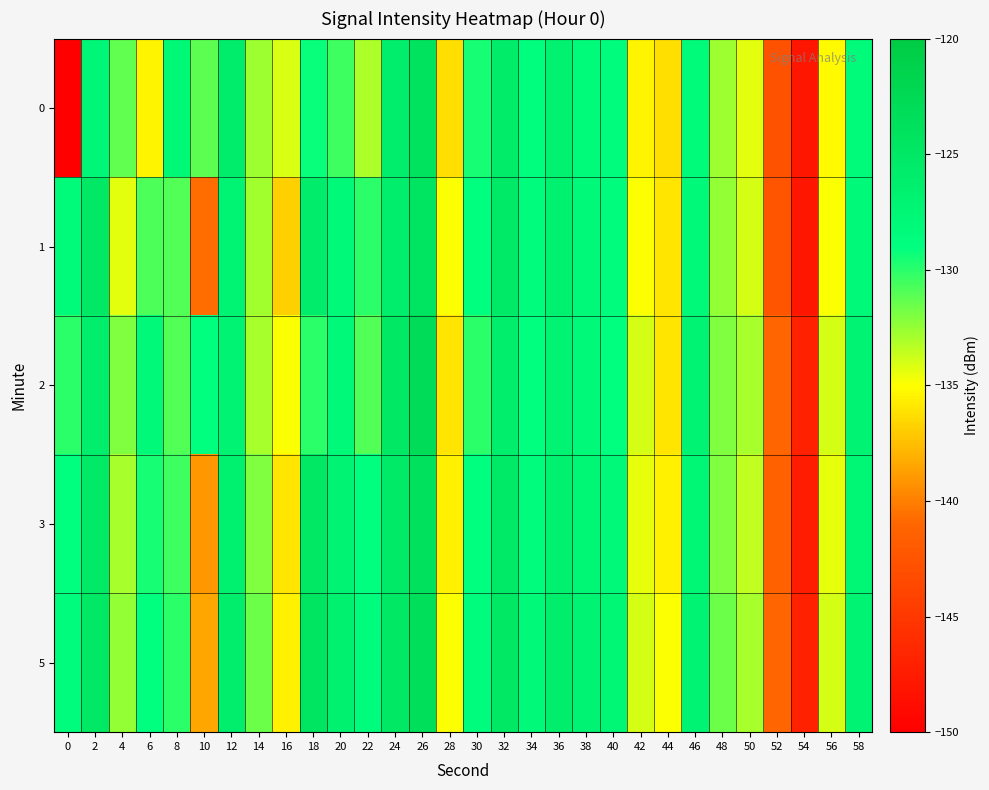

Reading right to left, transcribe all the data shown in this chart.

0: 58=-128.3	56=-135.2	54=-148.0	52=-142.7	50=-134.4	48=-132.7	46=-128.2	44=-136.2	42=-135.4	40=-128.5	38=-128.3	36=-126.7	34=-128.9	32=-125.7	30=-129.6	28=-136.2	26=-124.2	24=-126.0	22=-133.1	20=-130.5	18=-129.2	16=-134.1	14=-132.7	12=-126.0	10=-131.2	8=-127.8	6=-135.4	4=-131.4	2=-127.6	0=-217.0
1: 58=-128.0	56=-135.0	54=-148.0	52=-142.5	50=-134.0	48=-132.5	46=-128.0	44=-136.0	42=-135.0	40=-128.5	38=-128.0	36=-126.5	34=-128.5	32=-125.5	30=-129.0	28=-135.0	26=-124.5	24=-126.0	22=-130.0	20=-128.0	18=-125.8	16=-136.8	14=-132.8	12=-127.2	10=-140.6	8=-131.0	6=-130.8	4=-134.4	2=-125.0	0=-128.2
2: 58=-127.0	56=-134.0	54=-147.0	52=-141.0	50=-133.0	48=-132.0	46=-127.0	44=-136.0	42=-134.0	40=-129.0	38=-128.0	36=-127.0	34=-129.0	32=-126.0	30=-130.0	28=-136.0	26=-123.0	24=-125.0	22=-131.0	20=-128.0	18=-130.0	16=-135.0	14=-133.0	12=-127.0	10=-129.0	8=-131.0	6=-128.0	4=-132.0	2=-126.0	0=-130.0
3: 58=-127.5	56=-134.5	54=-147.5	52=-141.5	50=-133.5	48=-132.0	46=-127.5	44=-135.5	42=-134.5	40=-128.0	38=-127.5	36=-126.5	34=-128.5	32=-125.5	30=-129.0	28=-135.5	26=-124.0	24=-125.5	22=-129.0	20=-127.0	18=-125.0	16=-136.0	14=-132.0	12=-126.5	10=-139.0	8=-130.5	6=-129.5	4=-133.0	2=-125.5	0=-129.0
5: 58=-127.0	56=-134.0	54=-147.0	52=-141.0	50=-133.0	48=-131.5	46=-127.0	44=-135.0	42=-134.0	40=-127.5	38=-127.0	36=-126.0	34=-128.0	32=-125.0	30=-128.5	28=-135.0	26=-123.5	24=-125.0	22=-128.5	20=-126.5	18=-124.5	16=-135.5	14=-131.5	12=-126.0	10=-138.5	8=-130.0	6=-129.0	4=-132.5	2=-125.0	0=-128.5